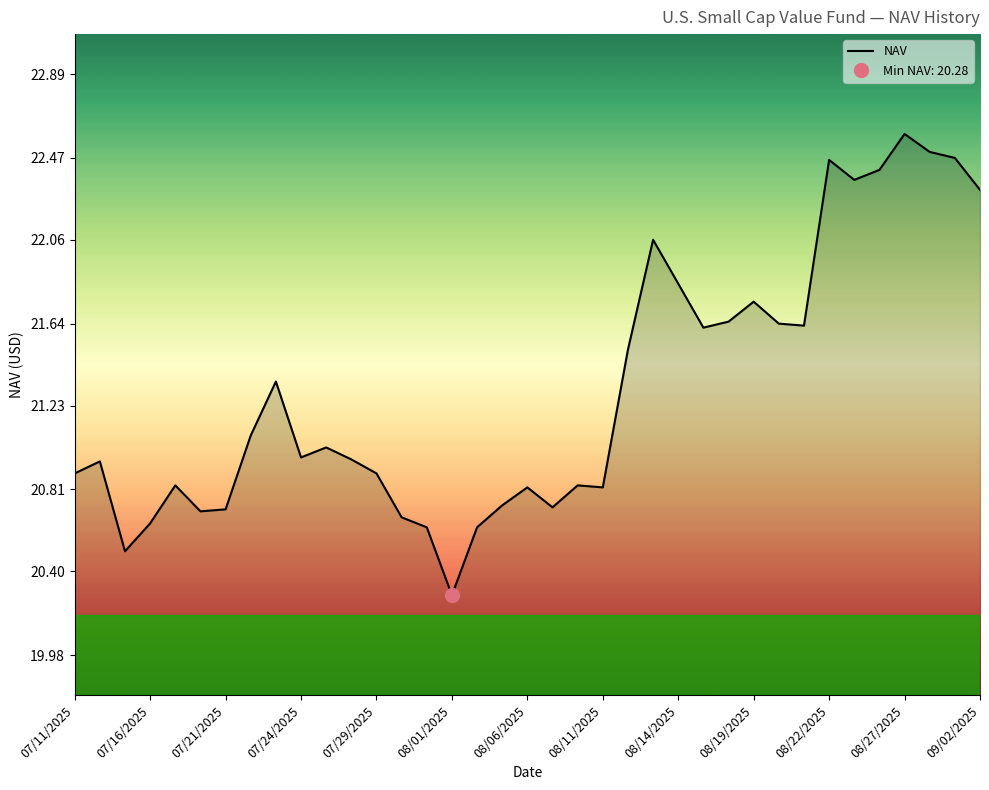

Which has a higher value, 17 or 28?

28